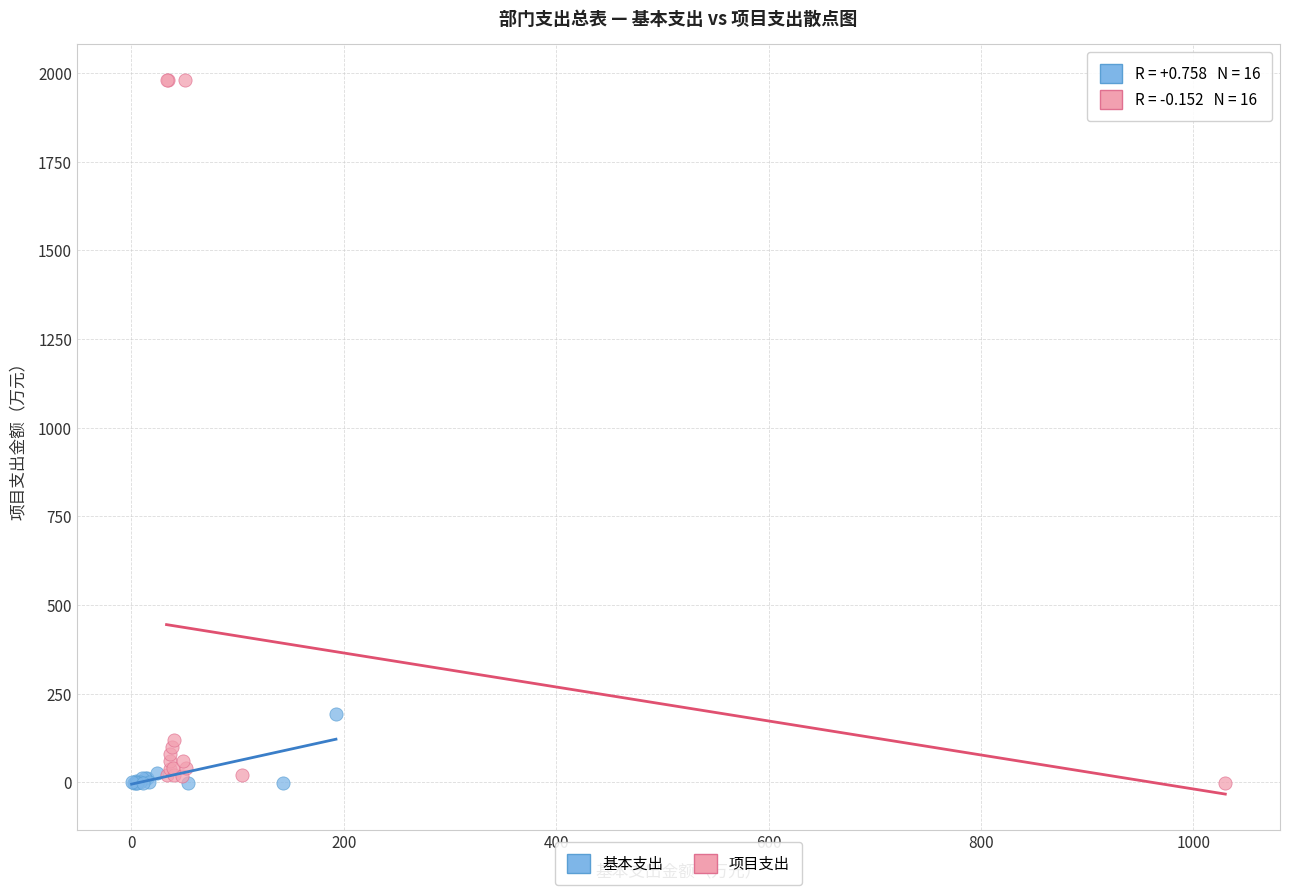

Which series contains the highest Y value?

项目支出